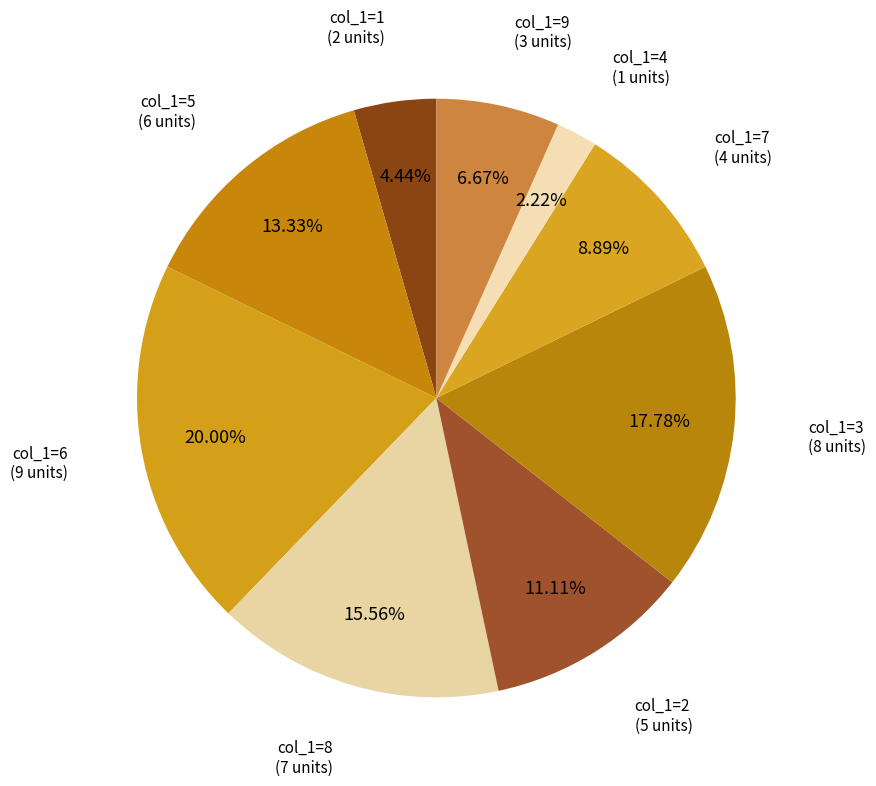

How many slices are in this pie chart?

9